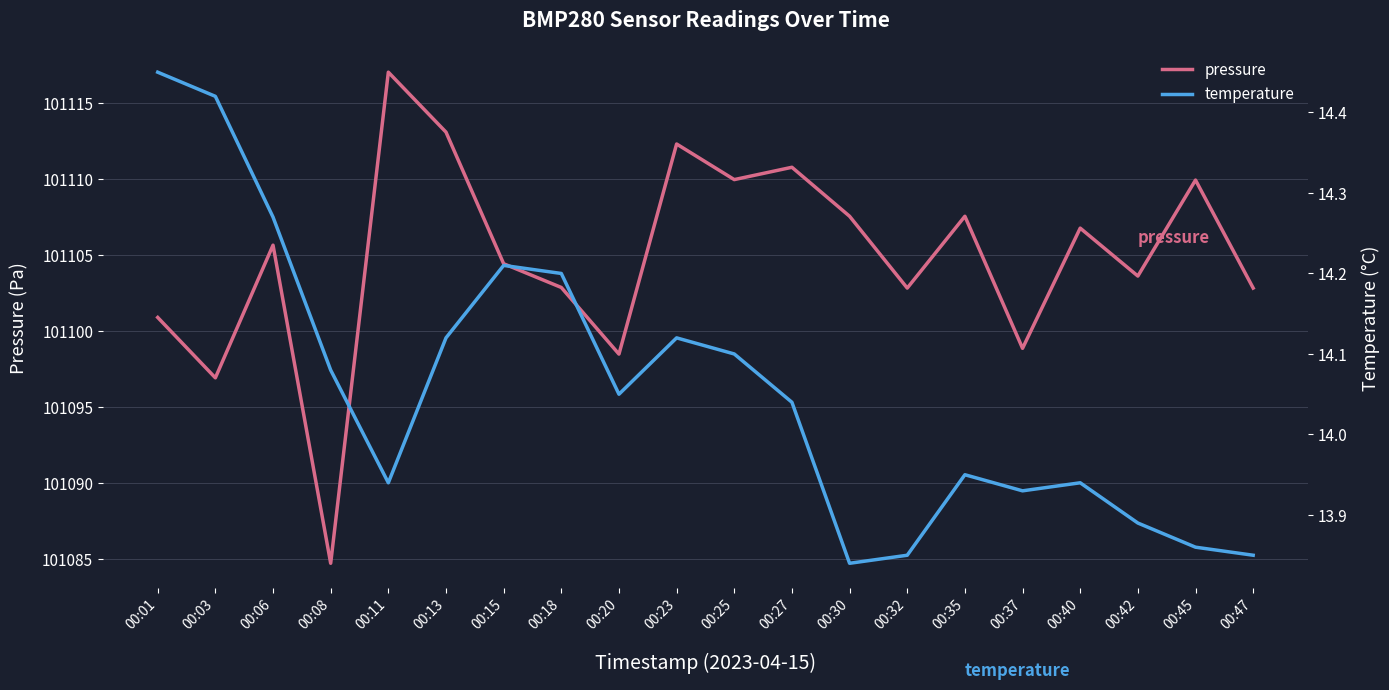

How many data points in temperature are above 14?

11